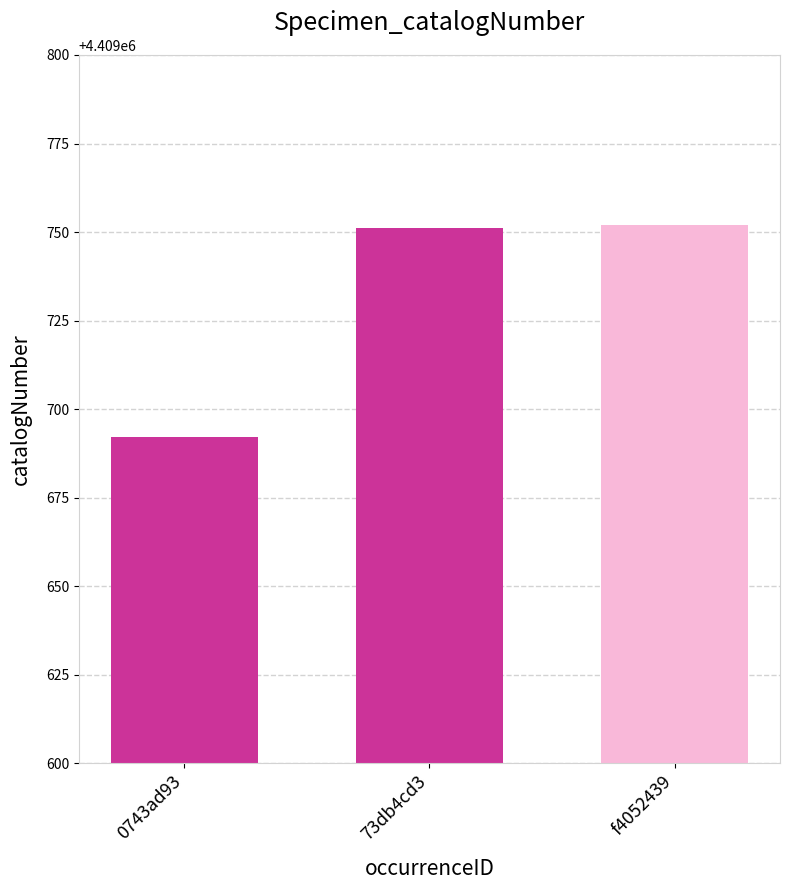

Reading left to right, list all the values displayed in this chart.

0743ad93=4409692	73db4cd3=4409751	f4052439=4409752